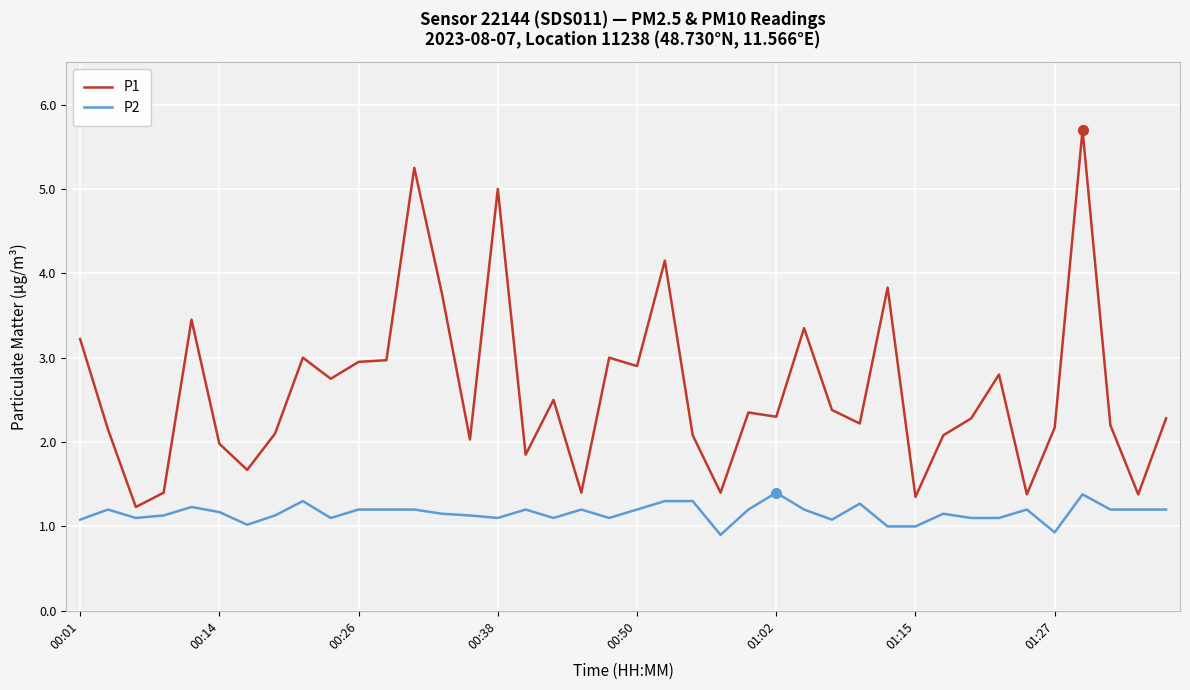

Rank the series by their average value, from lowest to highest.

P2, P1